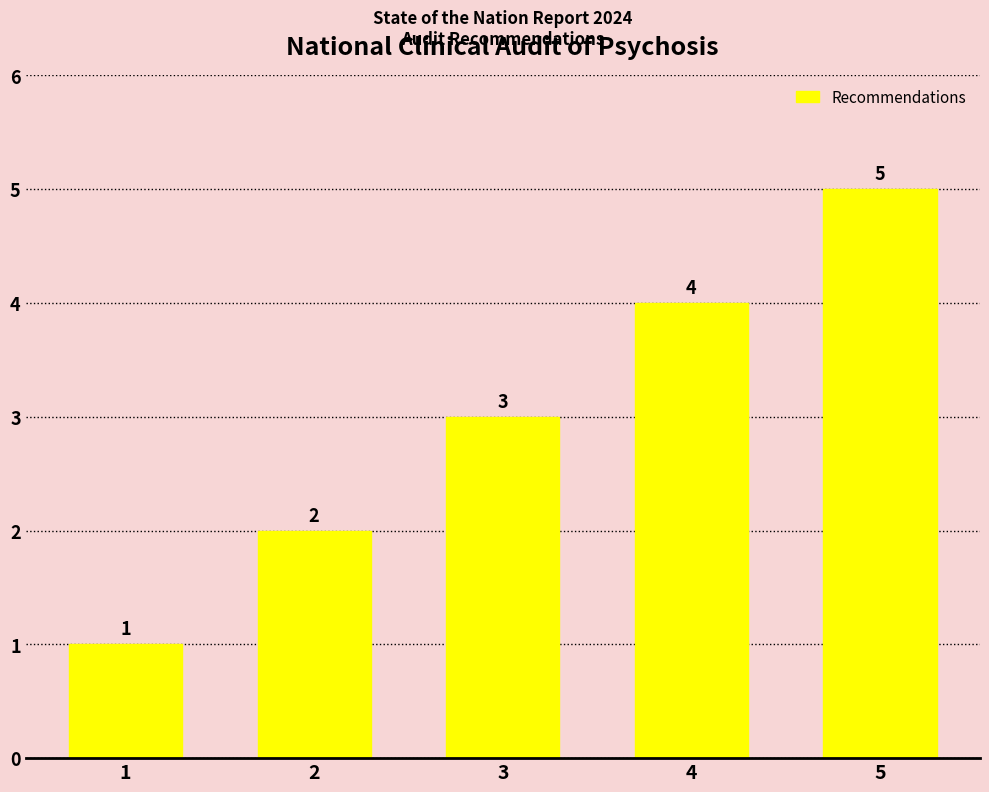

What is the ratio of the value at 2 to the value at 5?

0.4